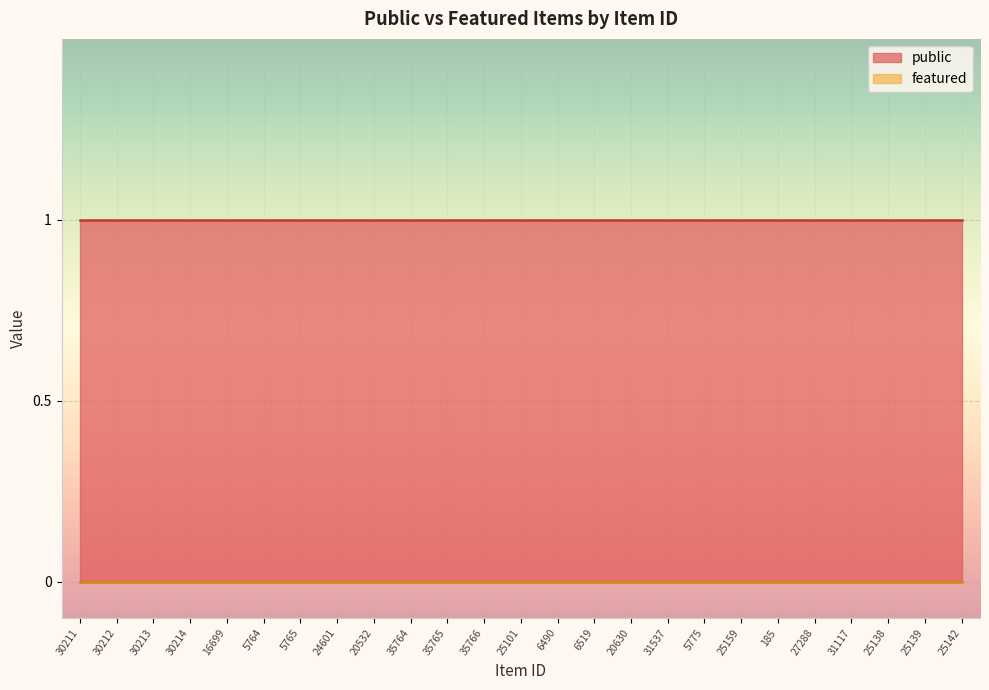

What is the value of the public point at the 2nd from the left?

1